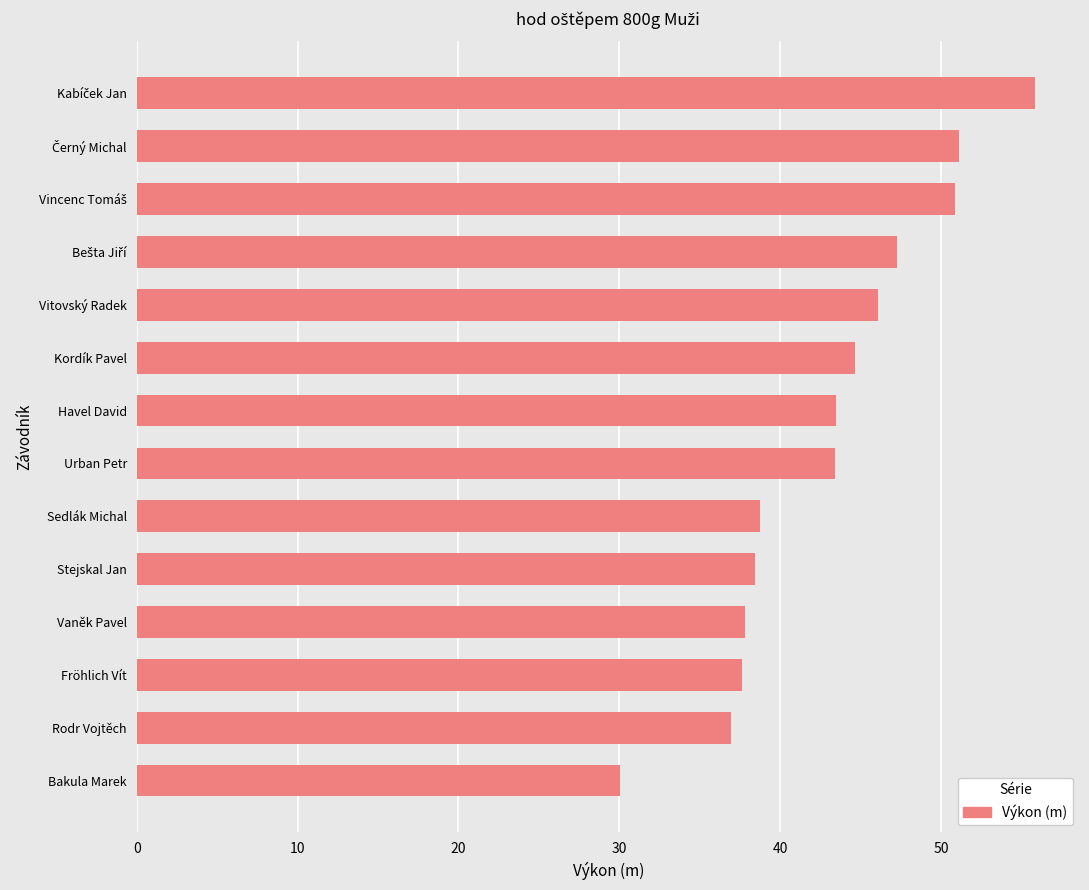

Approximately how many times larger is the value at Stejskal Jan compared to Sedlák Michal?

1.0